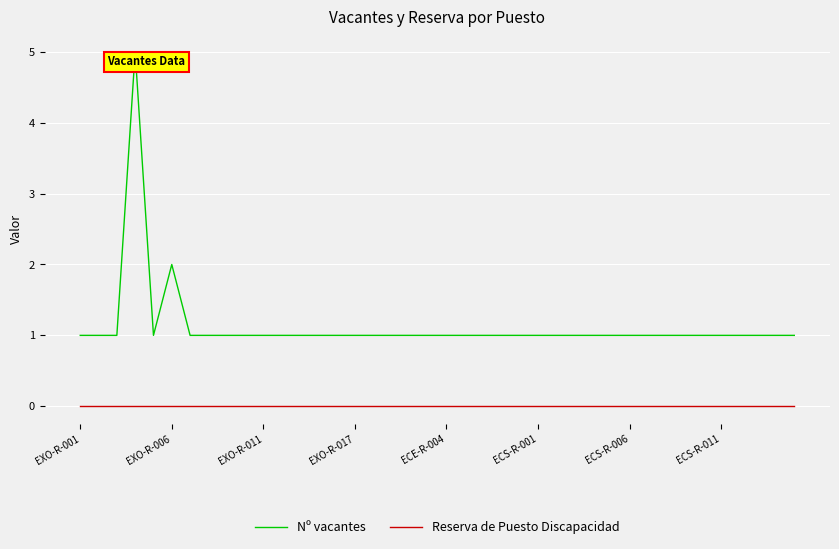

Which series has the largest total across all categories?

Nº vacantes